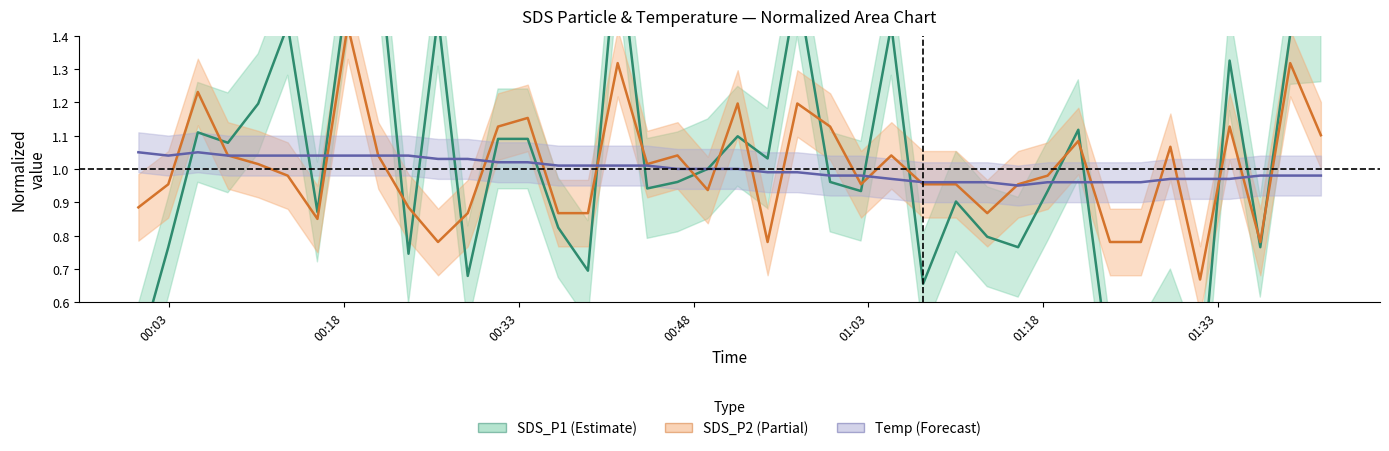

Does the chart have visible grid lines?

No